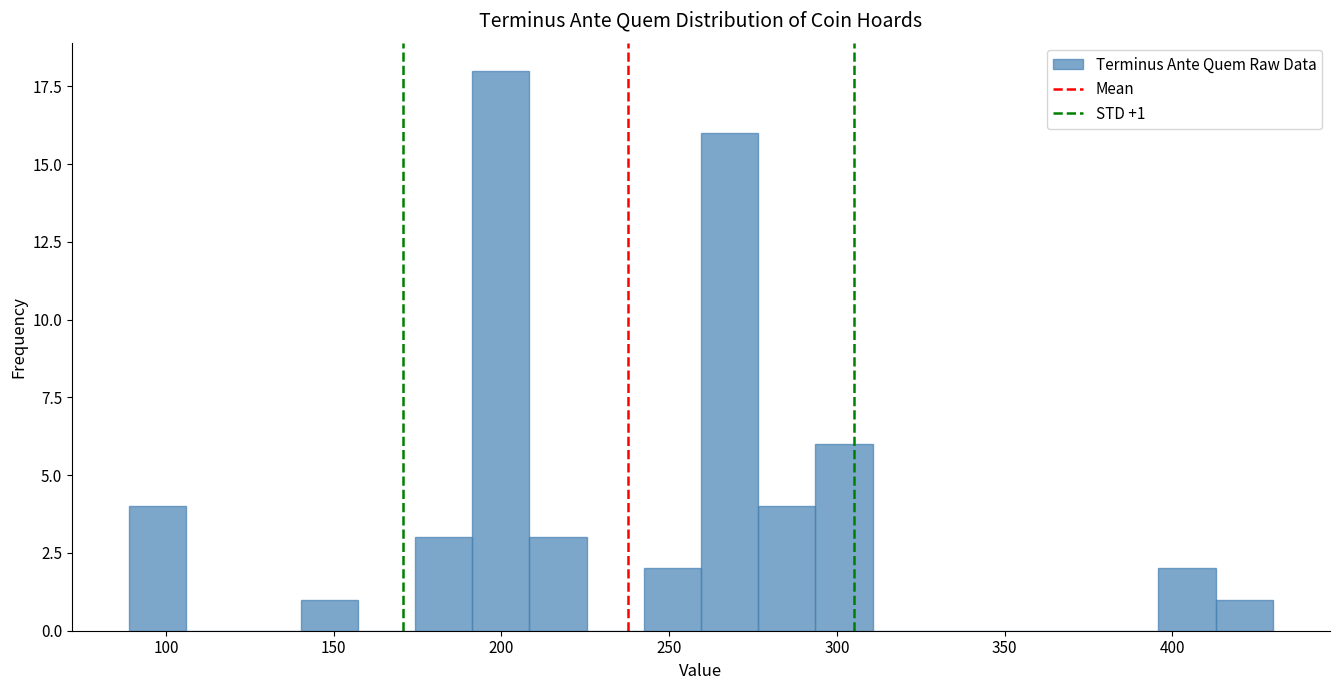

Around what value on the x-axis is the tallest bar? Give the approximate position of its centre, as read against the axis.

200